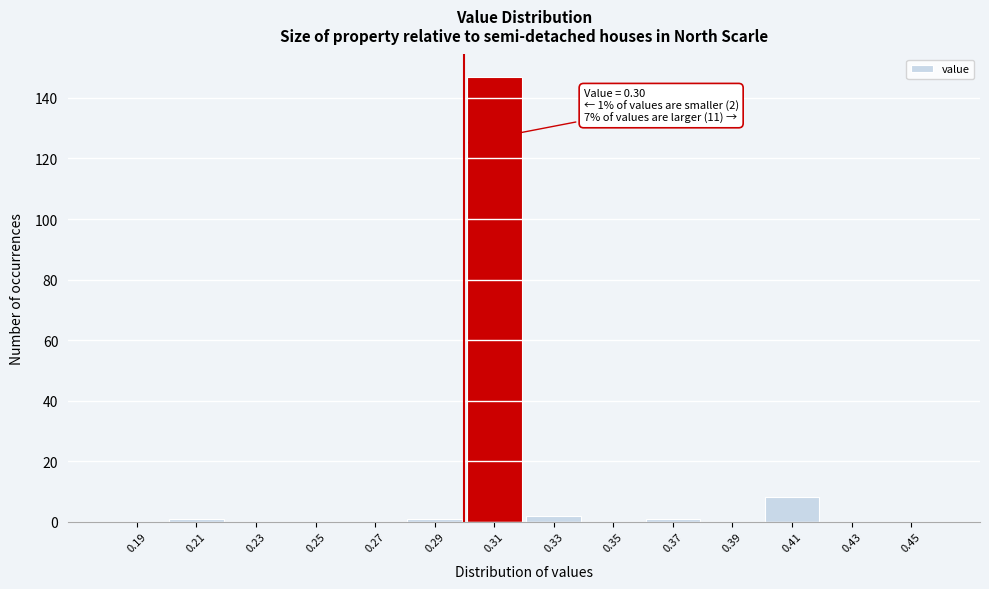

Which range on the x-axis has the tallest bar?

0.30 to 0.32